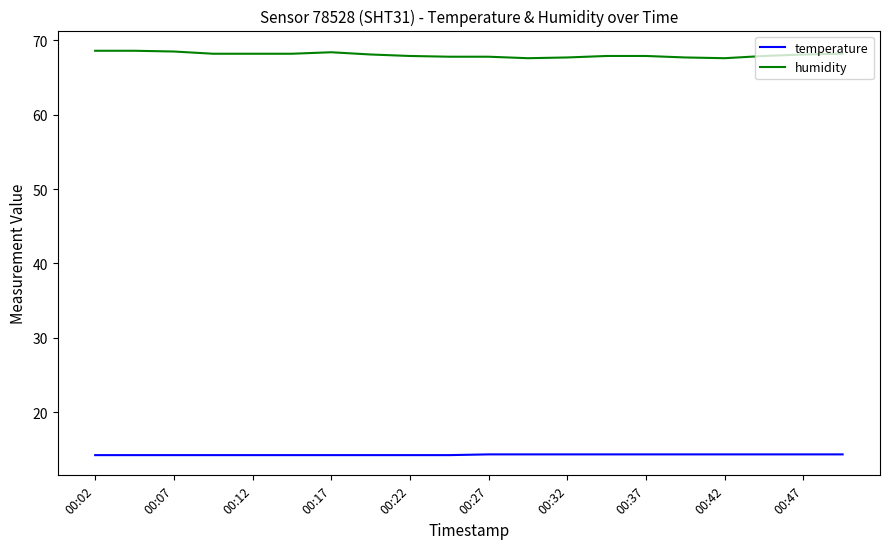

Which series has the largest total across all categories?

humidity